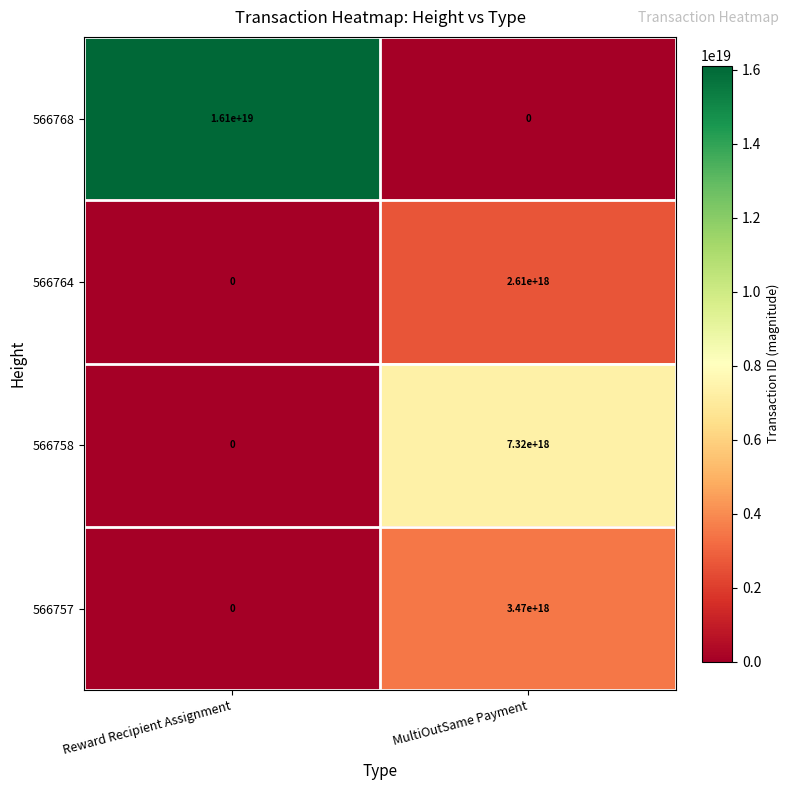

At how many categories does at least one series exceed 14022604604188643328?

1